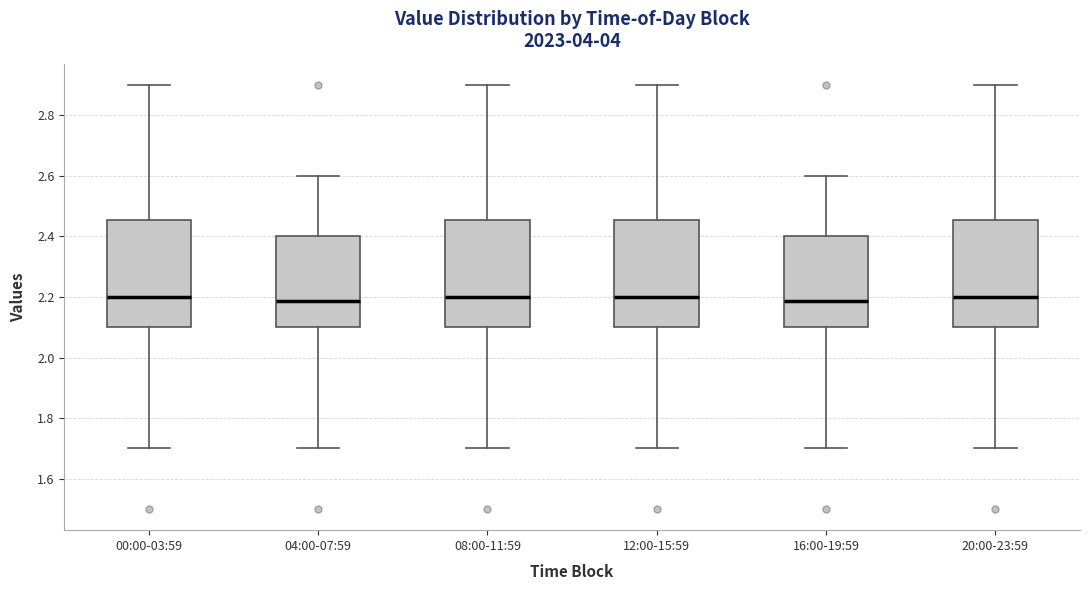

Reading left to right, transcribe this box plot: for each box, give where its median line is, the range the box spans, and where its two whiskers end, as read against the y-axis. The values are not printed on the chart, so give them approximately, as read against the axis.

00:00-03:59: median 2.20, box 2.10 to 2.46, whiskers 1.70 to 2.90
04:00-07:59: median 2.18, box 2.10 to 2.40, whiskers 1.70 to 2.60
08:00-11:59: median 2.20, box 2.10 to 2.46, whiskers 1.70 to 2.90
12:00-15:59: median 2.20, box 2.10 to 2.46, whiskers 1.70 to 2.90
16:00-19:59: median 2.18, box 2.10 to 2.40, whiskers 1.70 to 2.60
20:00-23:59: median 2.20, box 2.10 to 2.46, whiskers 1.70 to 2.90